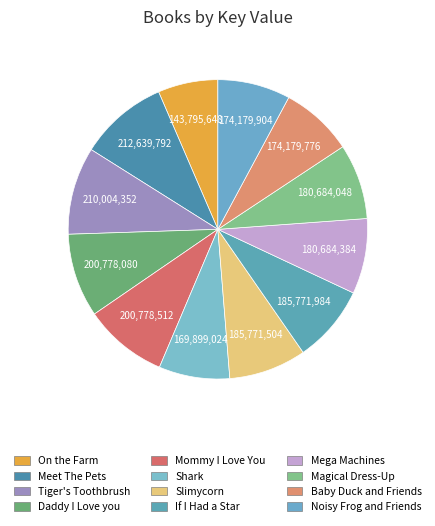

How many slices are in this pie chart?

12